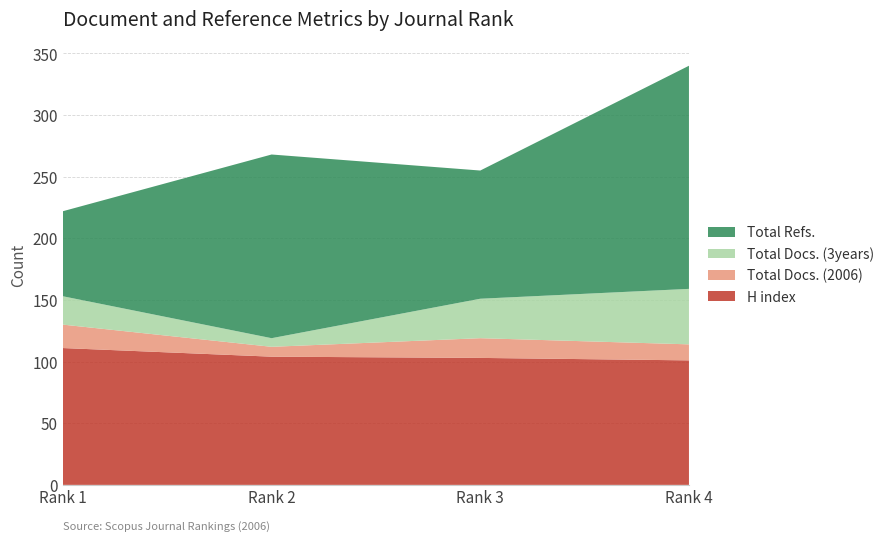

Reading left to right, list all the values displayed in this chart.

H index: 111	104	103	101
Total Docs. (2006): 19	8	16	13
Total Docs. (3years): 23	7	32	45
Total Refs.: 69	149	104	181